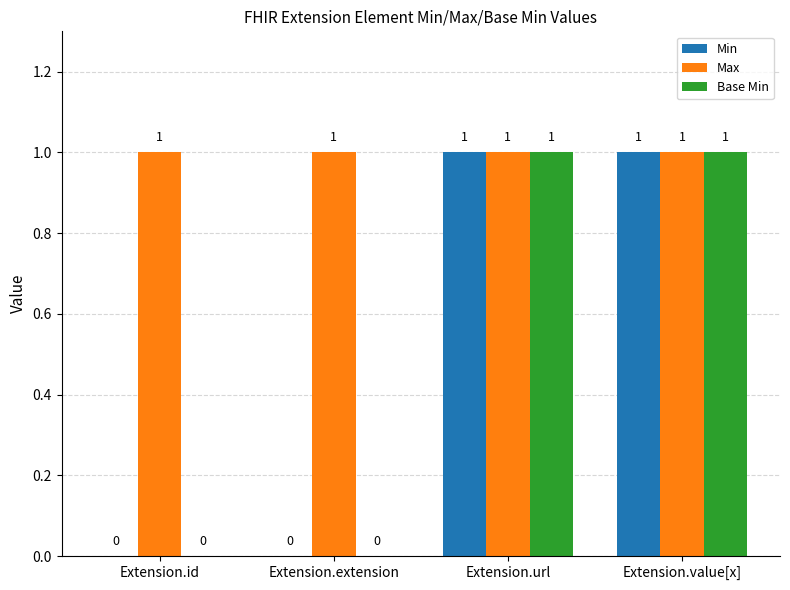

How many series are shown in this chart?

3